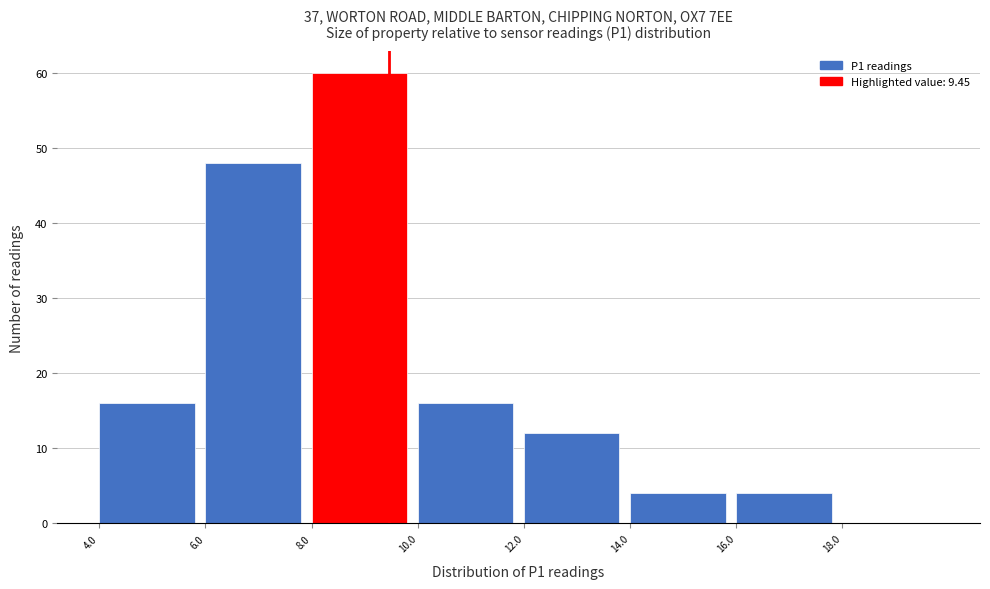

Reading left to right, transcribe this chart: for each bar, give the range it covers on the x-axis and its height. The values are not printed on the chart, so give them approximately, as read against the axis.

4 to 6: 16
6 to 8: 48
8 to 10: 60
10 to 12: 16
12 to 14: 12
14 to 16: 4
16 to 18: 4
18 to 20: 0